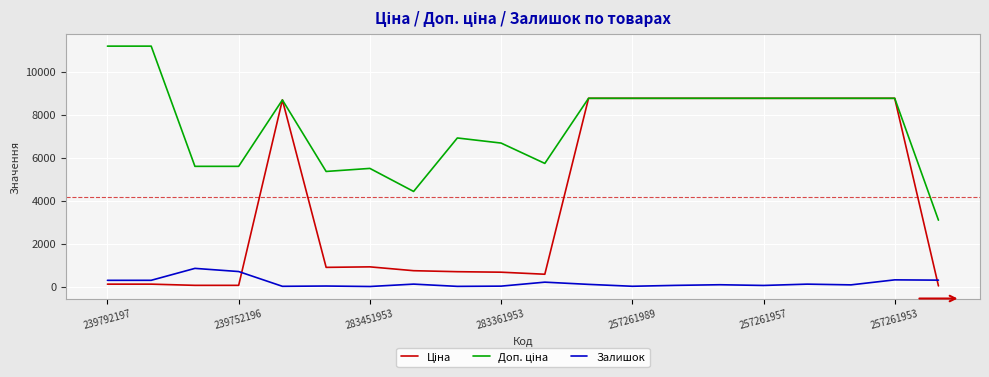

What is the highest value of the Залишок series?

845.0